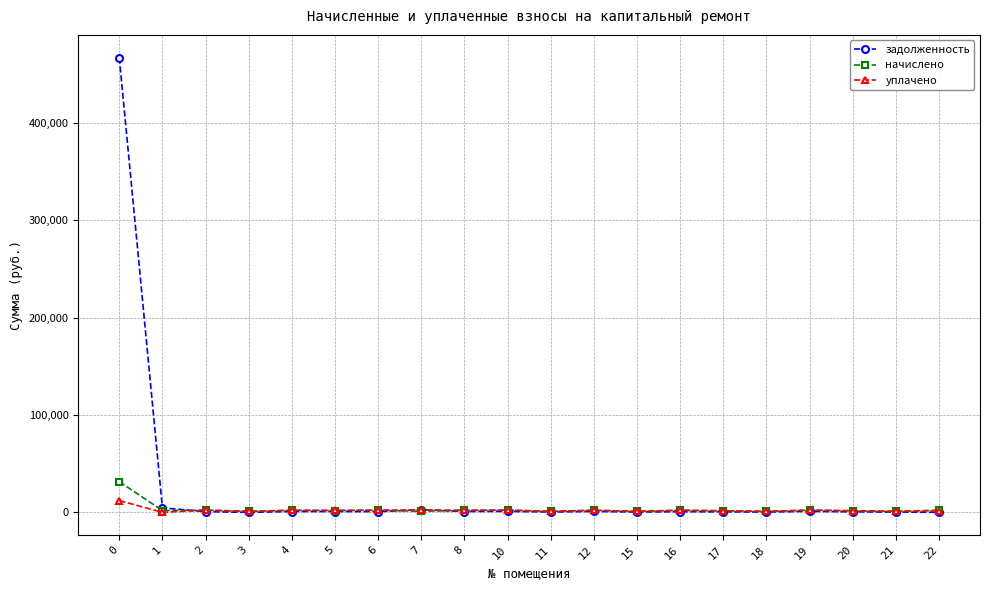

What is the greatest value displayed?

467295.6